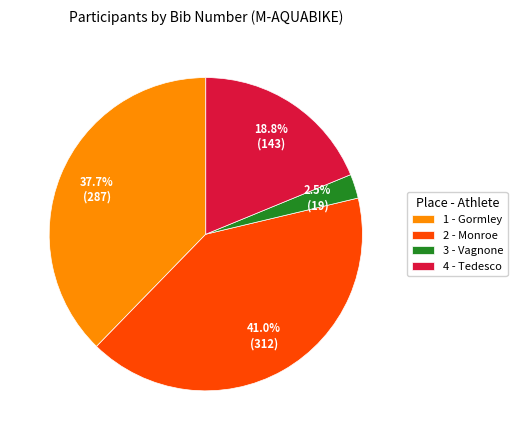

Rank the categories by value from highest to lowest.

2 - Monroe, 1 - Gormley, 4 - Tedesco, 3 - Vagnone